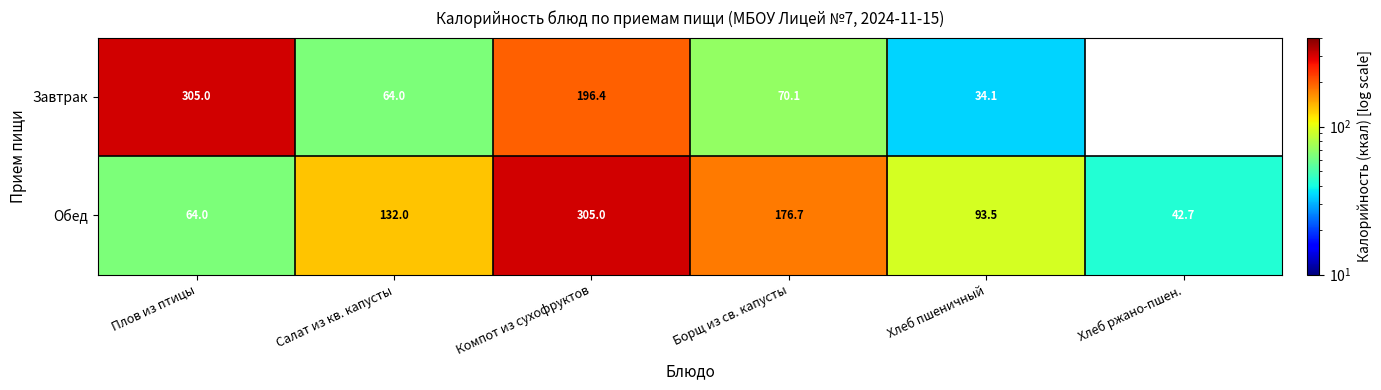

What is the average value of the Обед series?

135.7